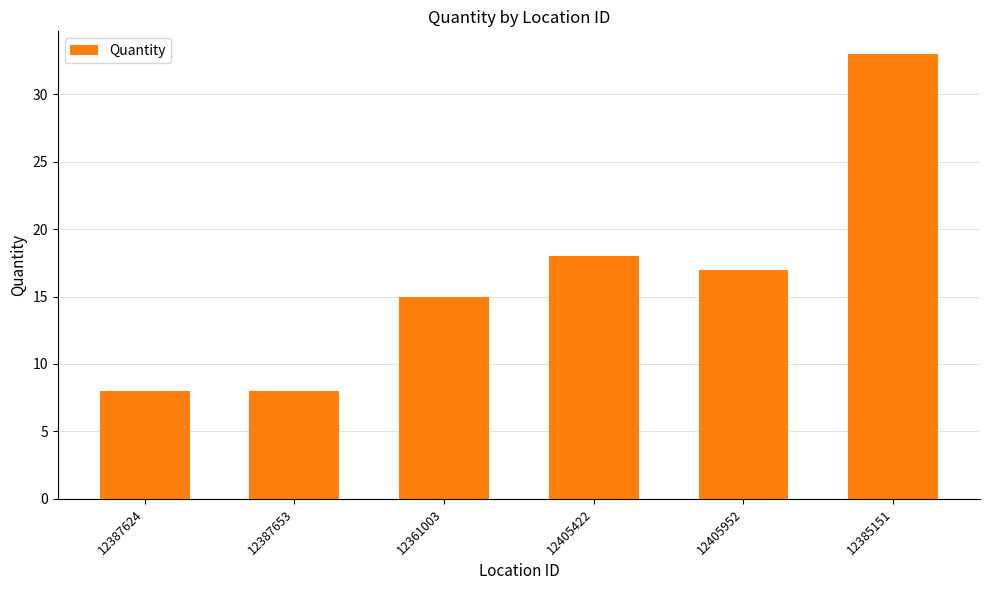

Is it true that the value at 12385151 is 23?

False